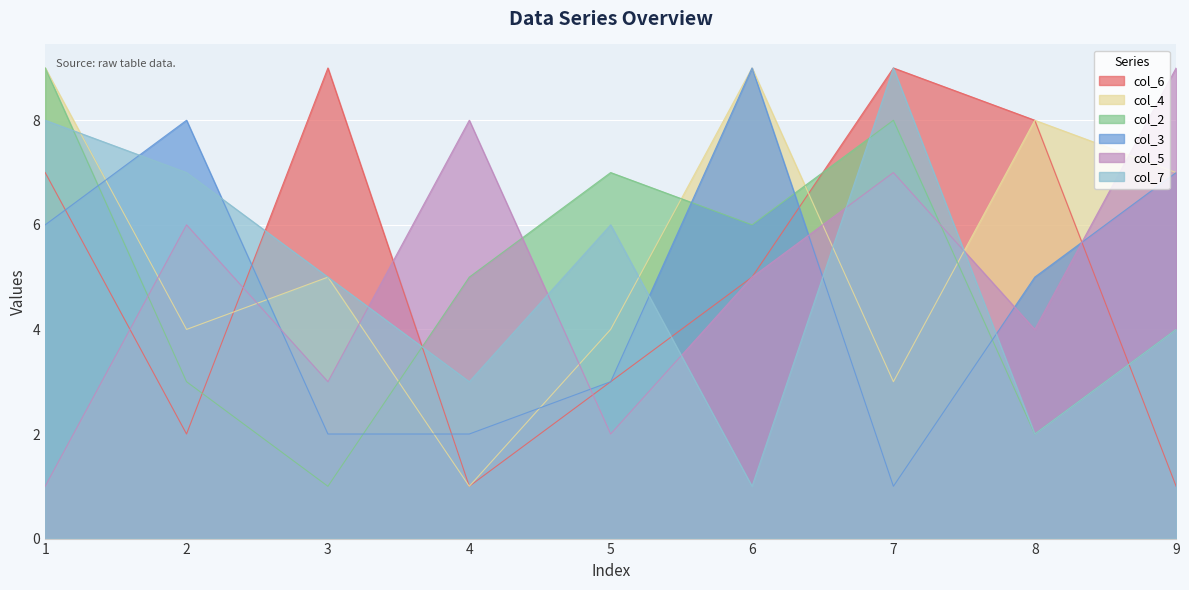

At which category does col_5 reach its first local valley?

3